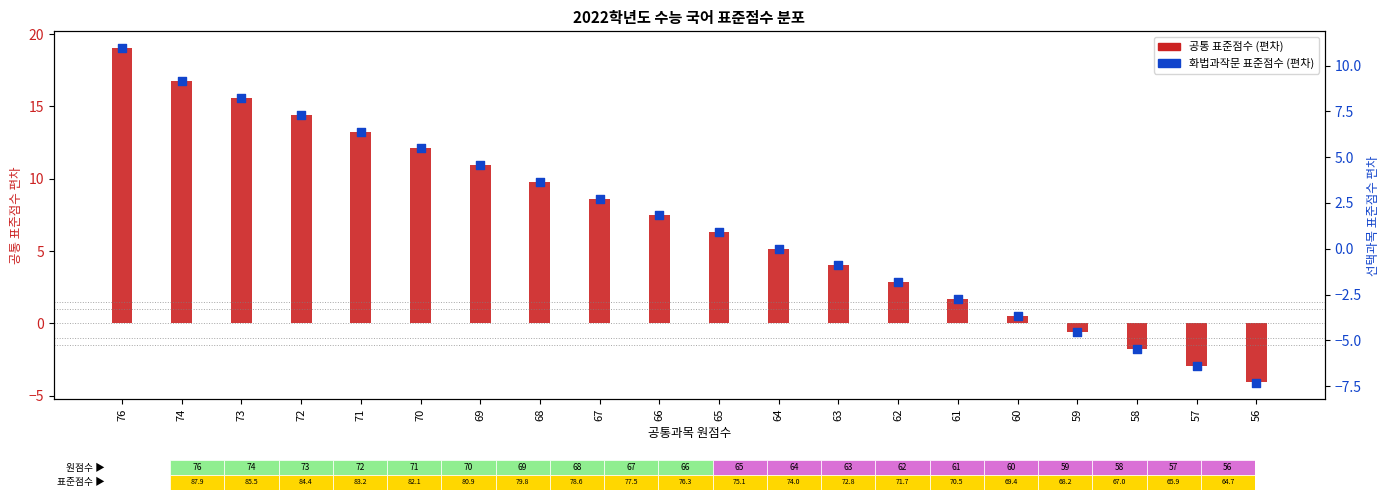

Is the value of 화법과작문 표준점수 (편차) at 59 greater than the value of 공통 표준점수 (편차) at 74?

No